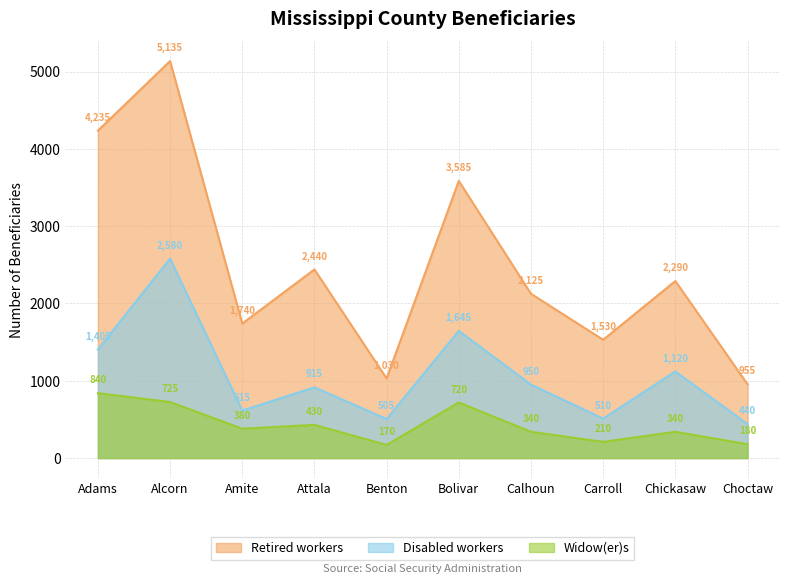

True or false: Retired workers and Widow(er)s cross at least once.

False